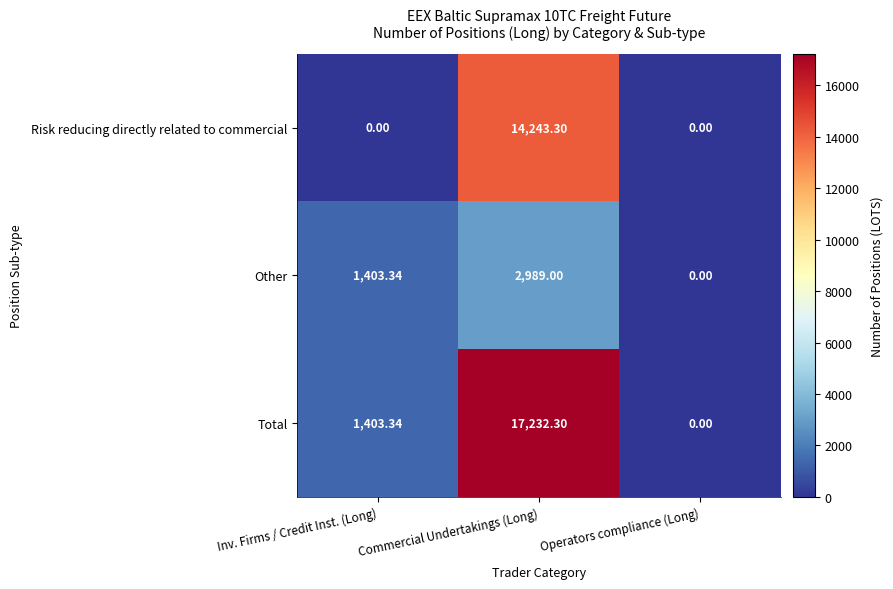

What is the spread (max minus min) of values at Commercial Undertakings (Long)?

14243.3